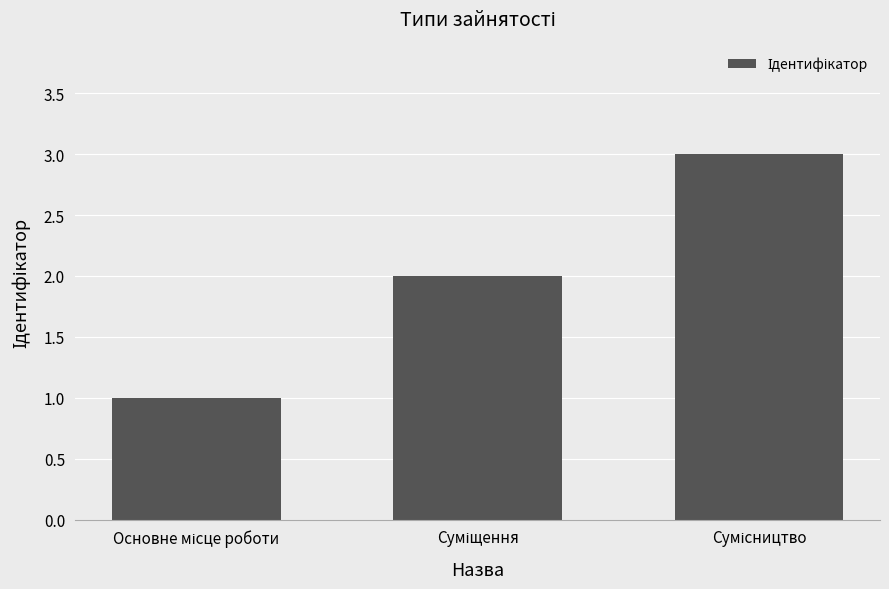

What is the maximum value shown in the chart?

3